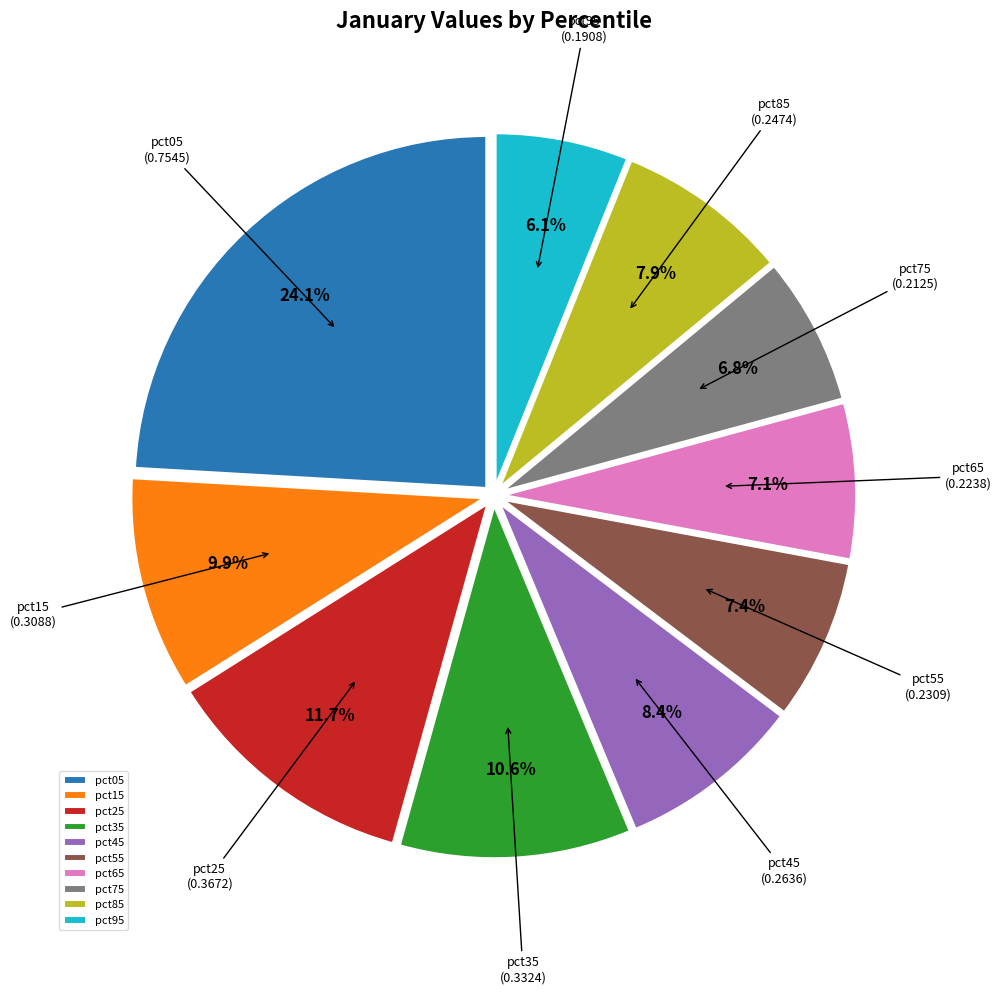

To the nearest percent, what portion does pct45 represent?

8%